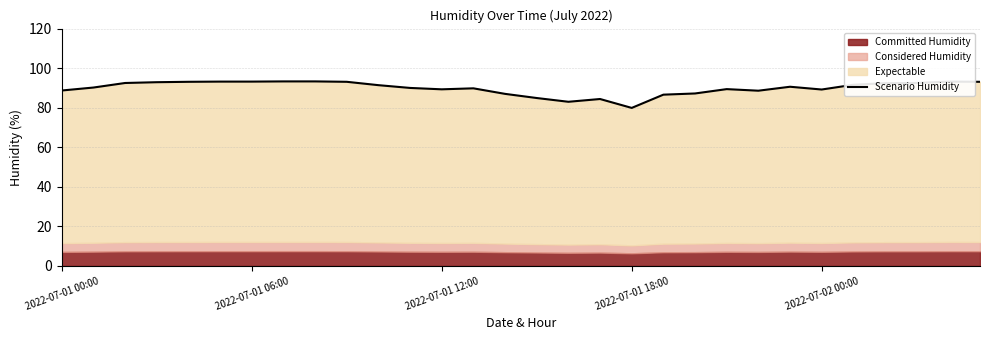

What is the maximum value shown in the chart?

93.3